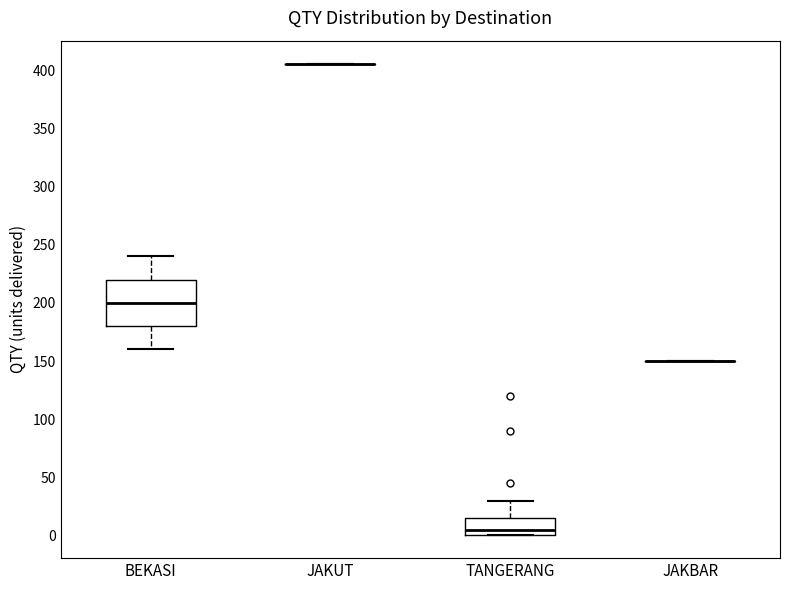

Where does the upper whisker of the box for TANGERANG end on the y-axis? The values are not printed on the chart, so give them approximately, as read against the axis.

30